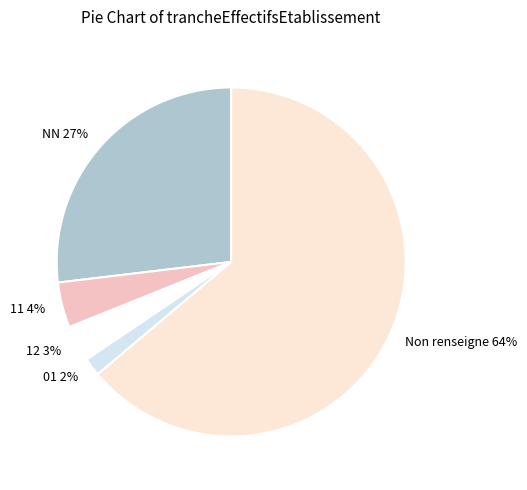

What percentage is the 11 slice, to the nearest percent?

4%